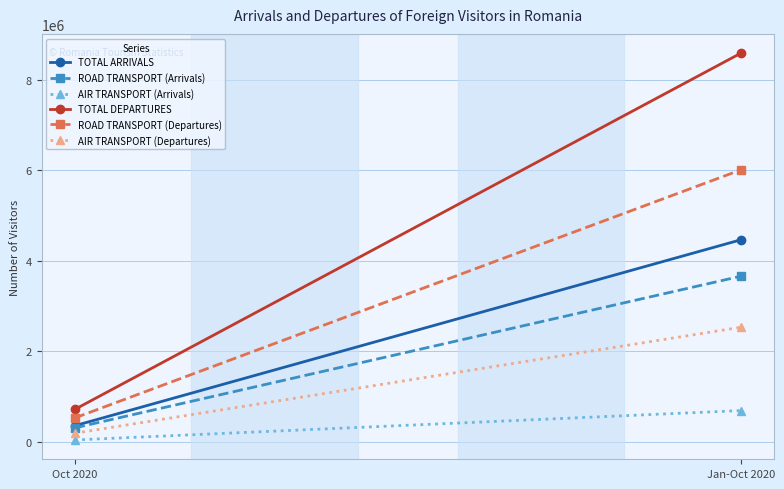

How many lines are shown in the chart?

6